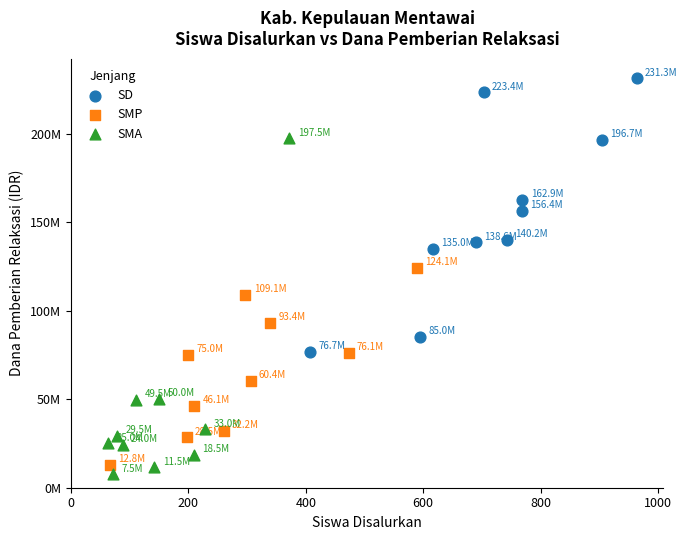

Which series contains the highest Y value?

SD